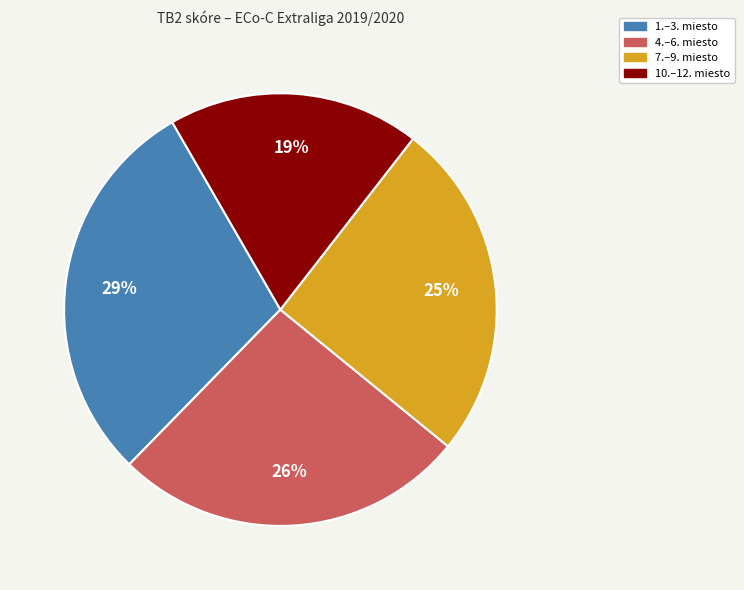

To the nearest percent, what is the average slice percentage?

25%